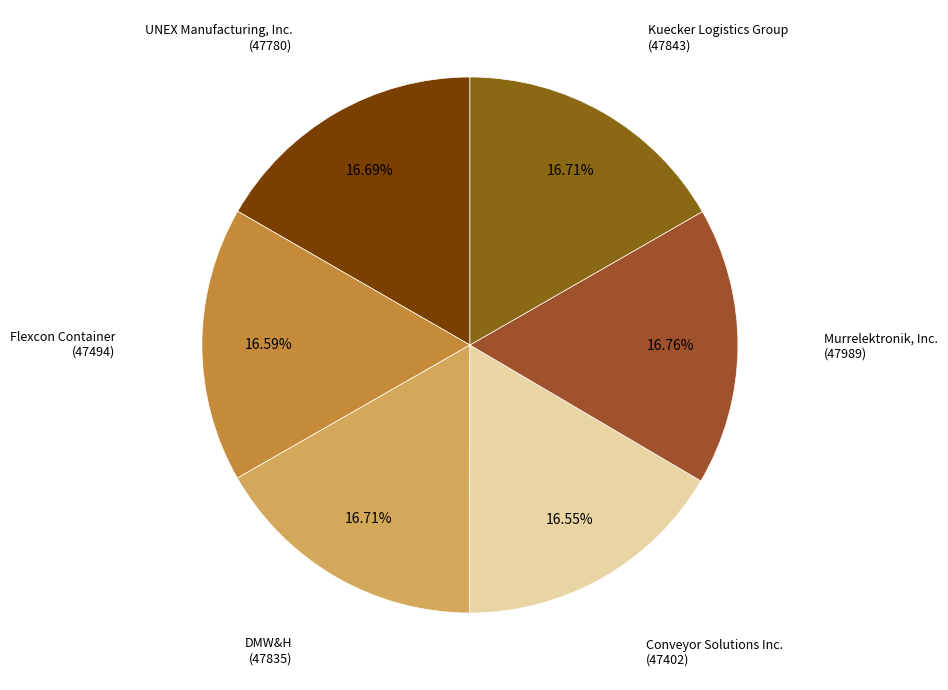

Count the number of slices in the pie.

6